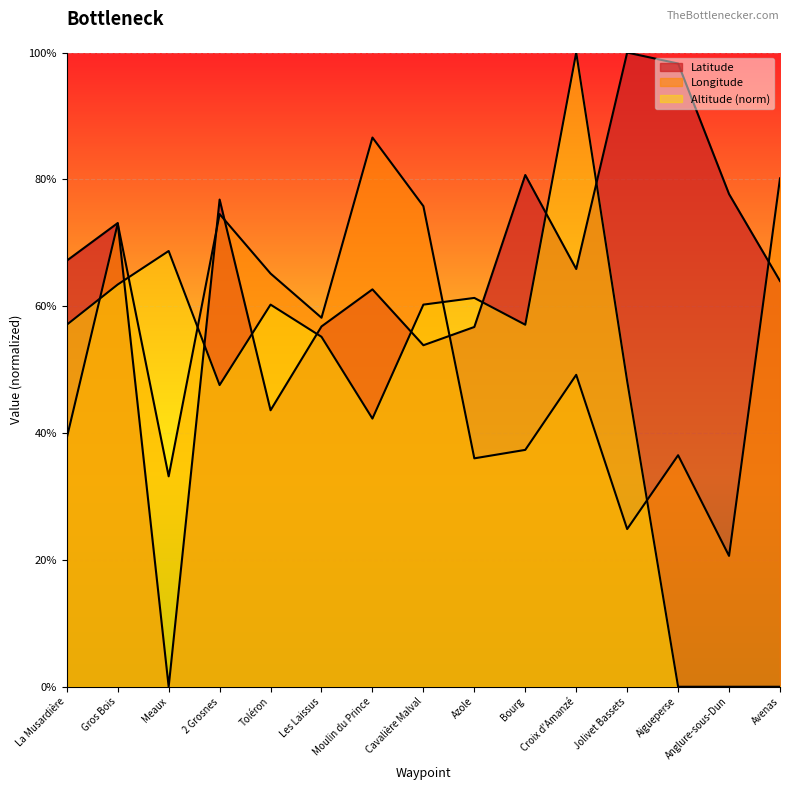

Is it true that Longitude equals 0.9 at Aigueperse?

False